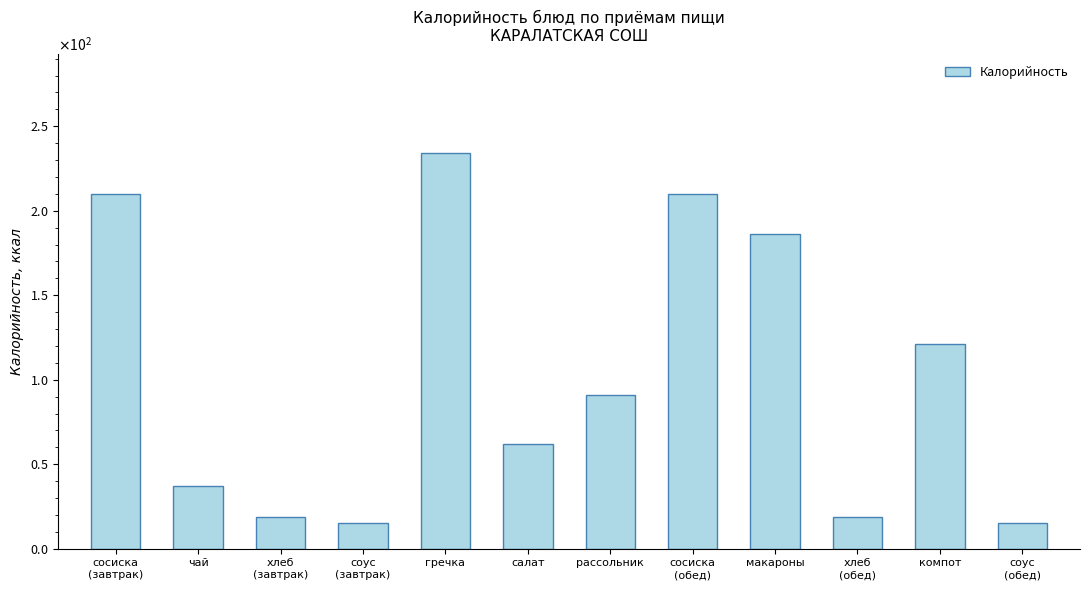

Are the bars horizontal?

No